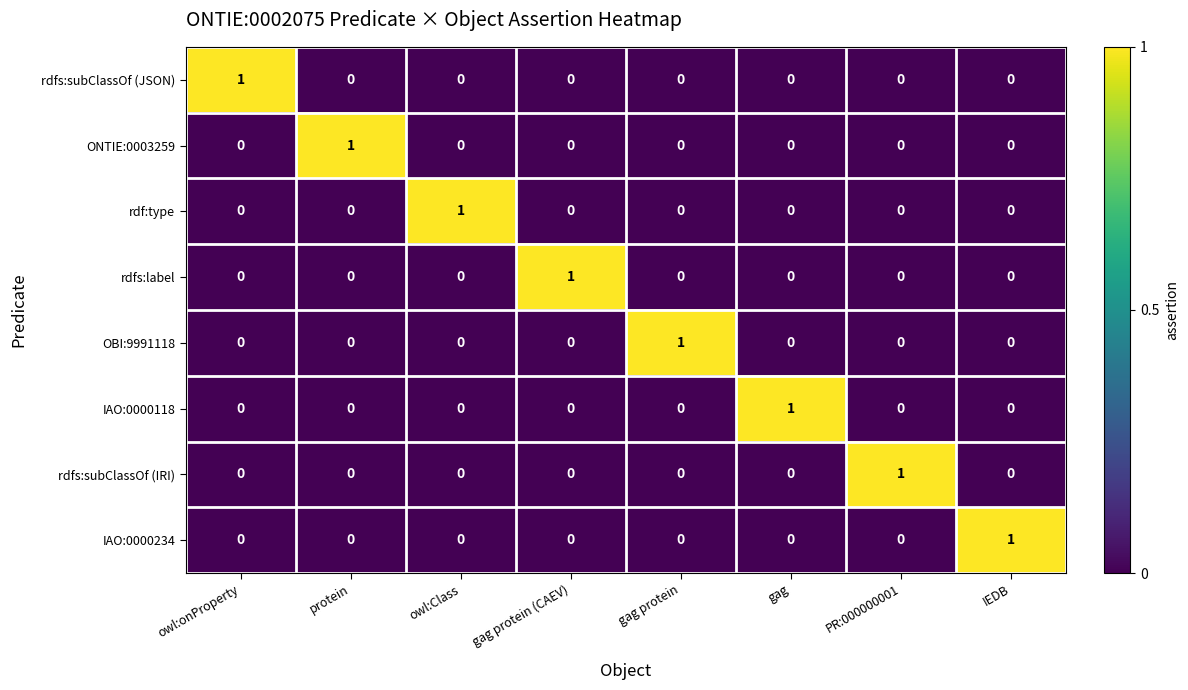

At how many categories does at least one series exceed 0?

8